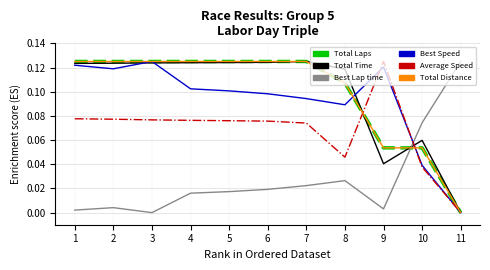

Is this an area chart (filled region under the line)?

No